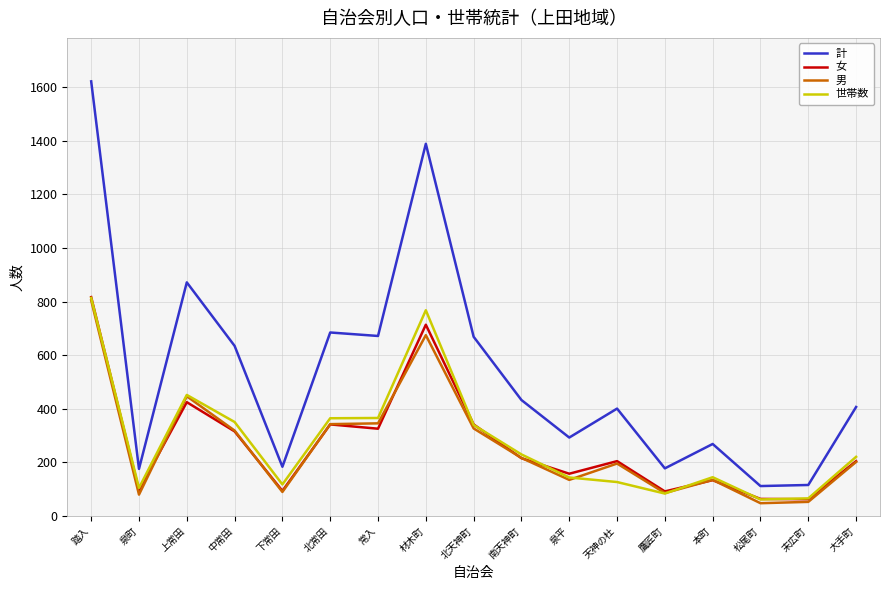

What is the average value of the 計 series?

536